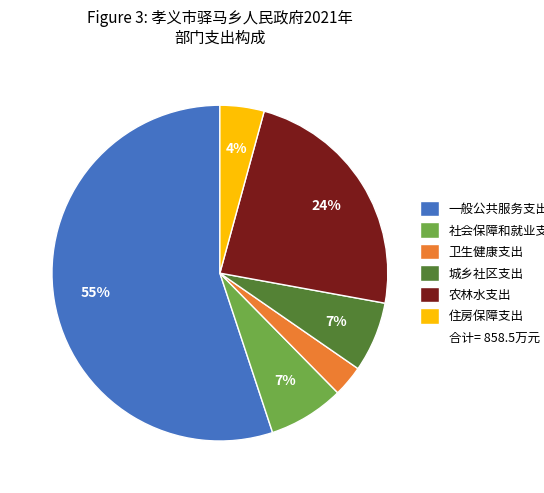

Does any single category account for the majority?

Yes